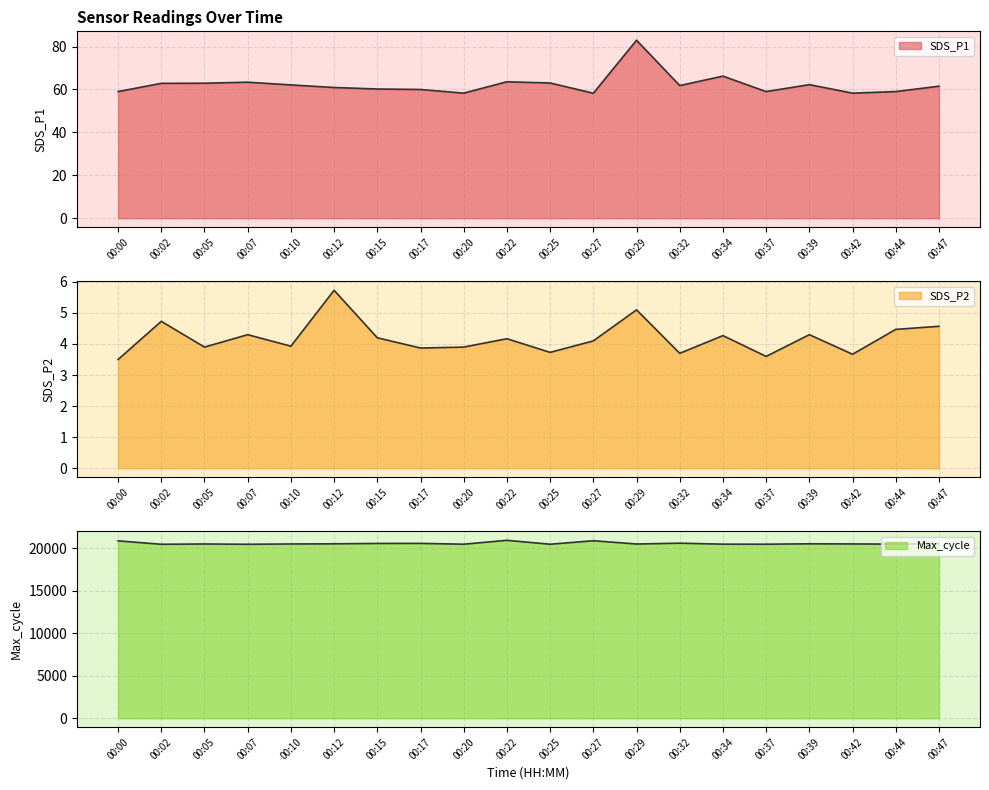

What is the difference between the second highest and minimum values in the Max_cycle series?

414.0